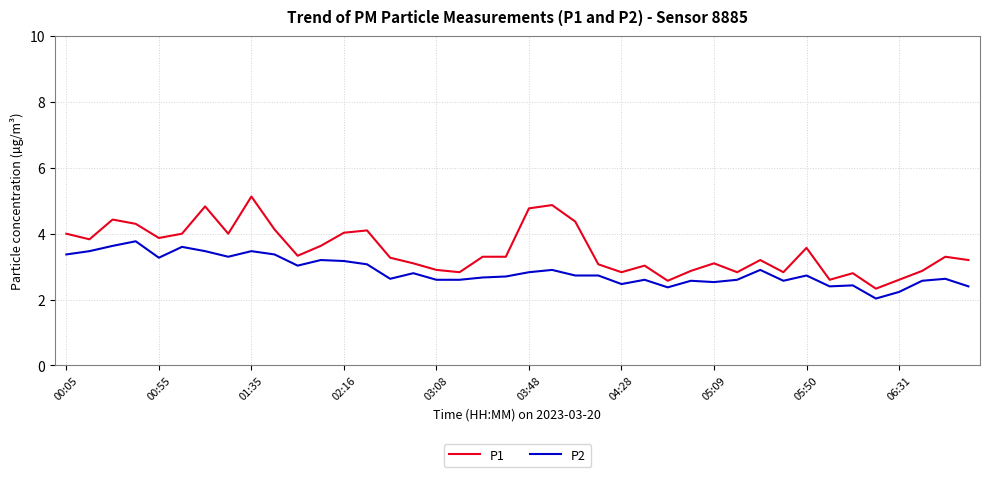

Reading left to right, what are all the values shown in this chart?

P1: 4.0	3.8	4.4	4.3	3.9	4.0	4.8	4.0	5.1	4.1	3.3	3.6	4.0	4.1	3.3	3.1	2.9	2.8	3.3	3.3	4.8	4.9	4.4	3.1	2.8	3.0	2.6	2.9	3.1	2.8	3.2	2.8	3.6	2.6	2.8	2.3	2.6	2.9	3.3	3.2
P2: 3.4	3.5	3.6	3.8	3.3	3.6	3.5	3.3	3.5	3.4	3.0	3.2	3.2	3.1	2.6	2.8	2.6	2.6	2.7	2.7	2.8	2.9	2.7	2.7	2.5	2.6	2.4	2.6	2.5	2.6	2.9	2.6	2.7	2.4	2.4	2.0	2.2	2.6	2.6	2.4